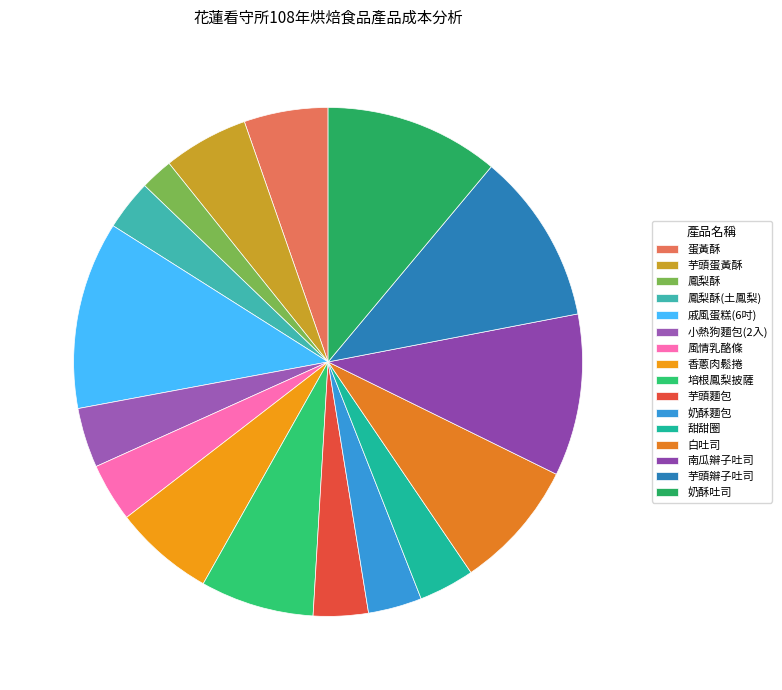

What is the smallest slice in the pie chart?

鳳梨酥